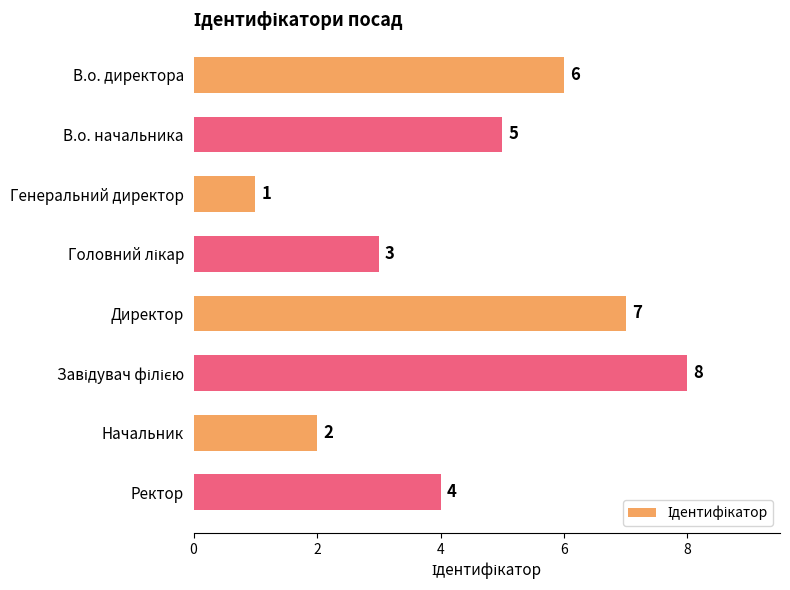

What is the change in value from Директор to Ректор?

-3